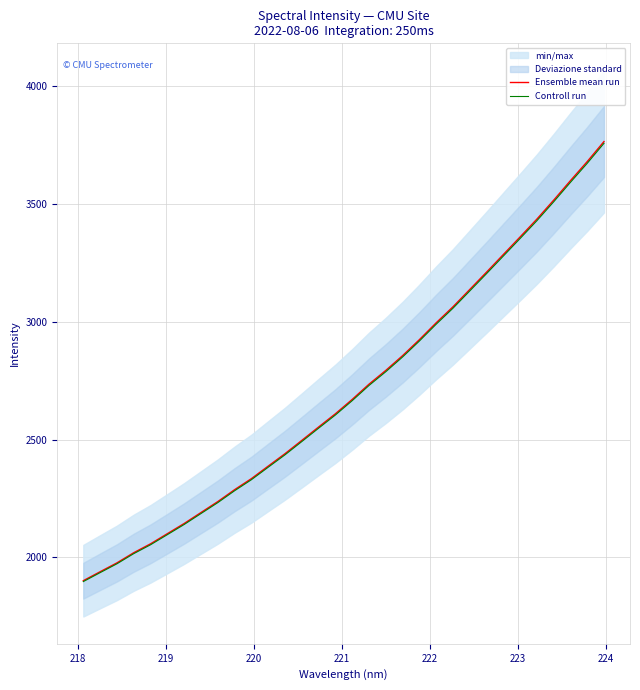

Reading left to right, extract all data points from this chart.

Ensemble mean run: 1900.6	1938.7	1976.3	2019.5	2057.3	2100.4	2143.6	2190.1	2236.6	2287.1	2334.0	2387.2	2440.0	2496.4	2553.3	2609.5	2670.4	2735.0	2793.6	2856.2	2924.1	2995.6	3063.6	3137.1	3210.8	3285.5	3360.2	3436.0	3516.3	3599.2	3680.2	3765.3
Controll run: 1896.8	1934.8	1972.4	2015.5	2053.2	2096.2	2139.3	2185.7	2232.1	2282.6	2329.4	2382.4	2435.1	2491.4	2548.2	2604.2	2665.0	2729.6	2788.0	2850.5	2918.3	2989.7	3057.4	3130.8	3204.4	3278.9	3353.5	3429.1	3509.2	3592.0	3672.8	3757.8